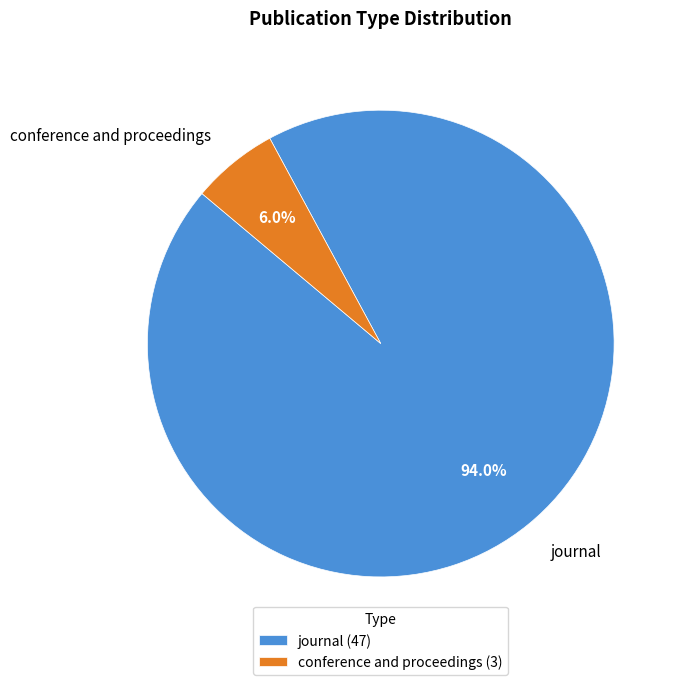

Do conference and proceedings and journal together represent more than half of the pie?

Yes